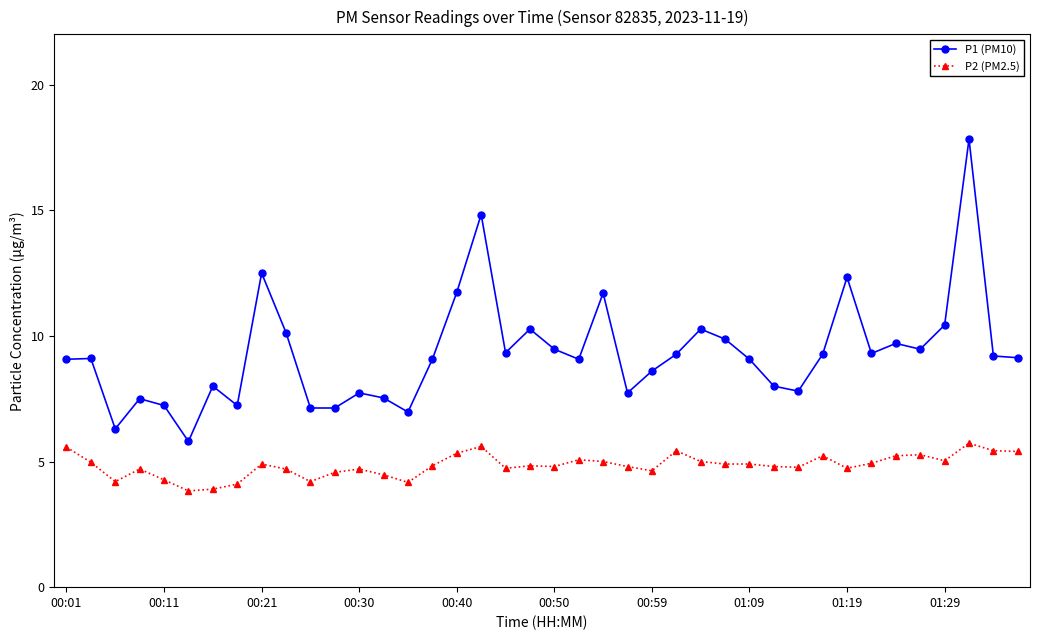

True or false: P2 (PM2.5) and P1 (PM10) cross at least once.

False